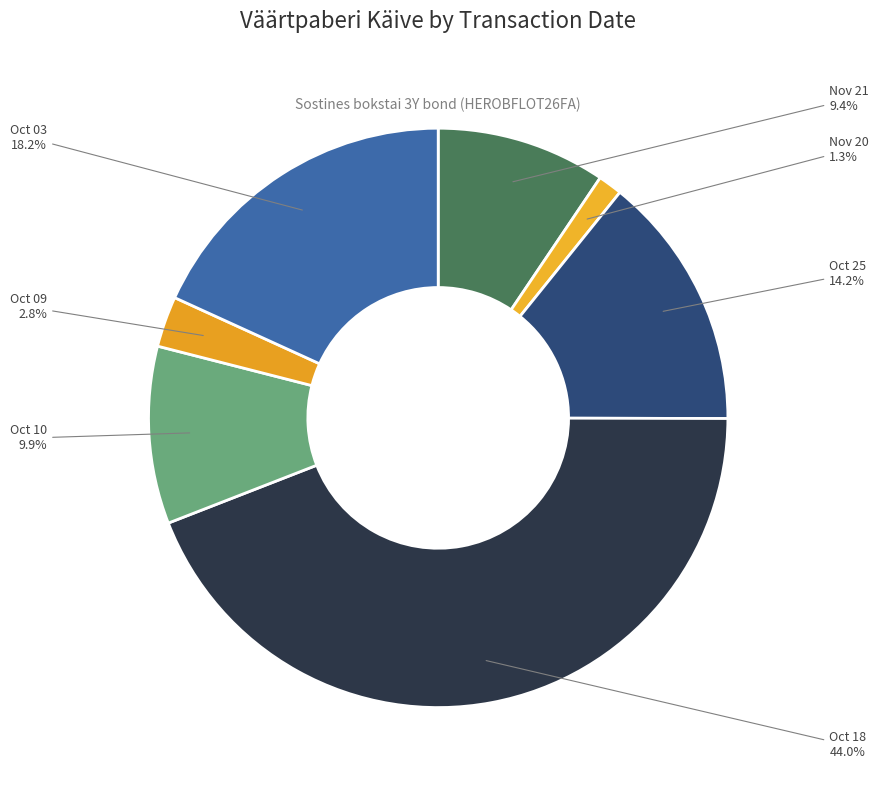

Do Oct 03 and Oct 25 together represent more than half of the pie?

No